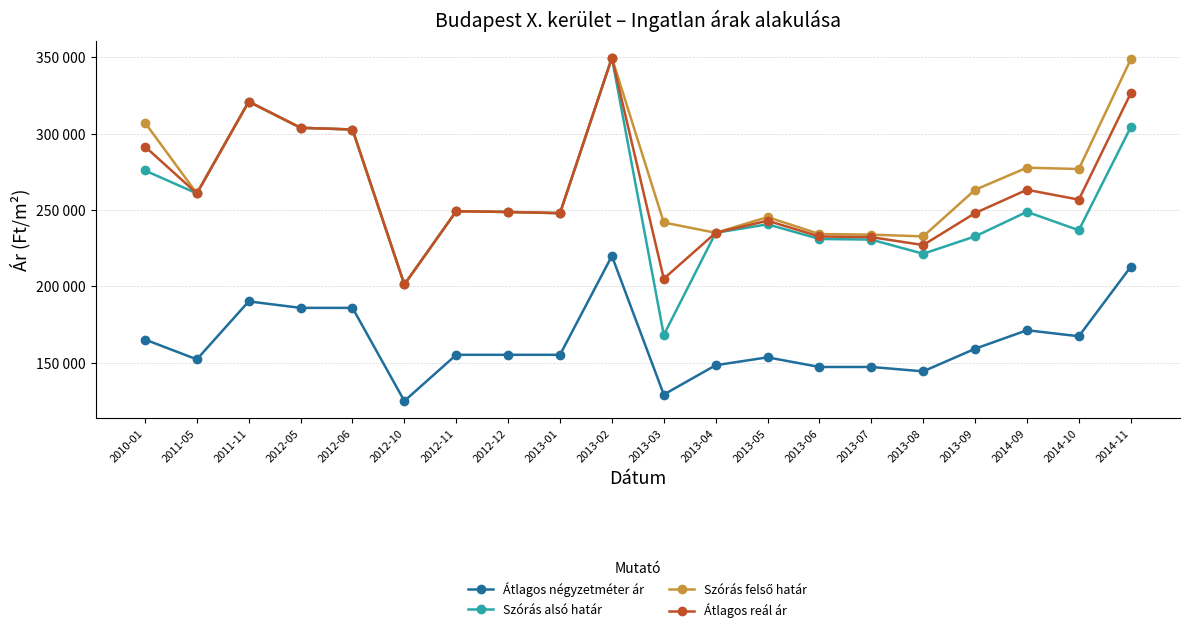

The value of Átlagos reál ár at 2011-05 is 260965. True or false?

True